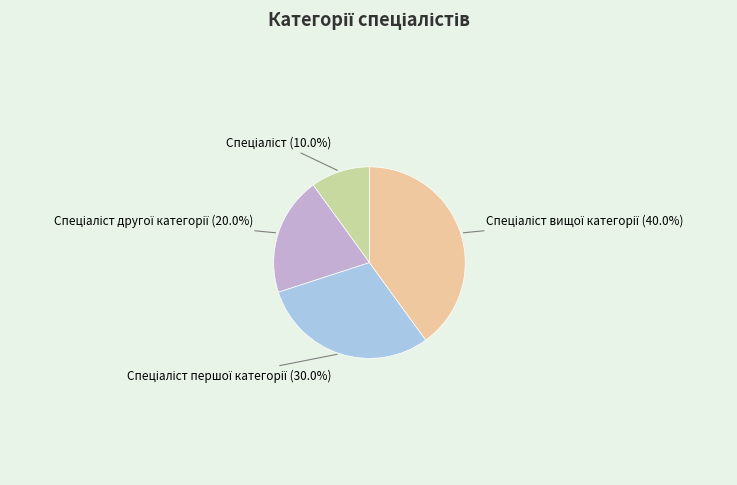

Does any single category account for the majority?

No